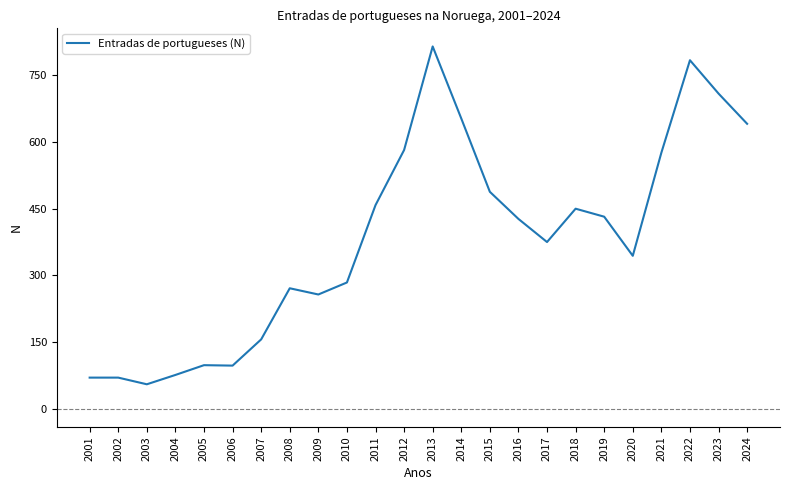

What is the sum of the values at 2011 and 2004?

534